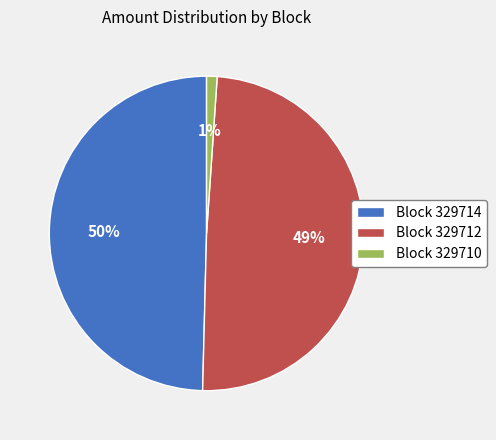

The Block 329710 slice represents 9% of the pie. True or false?

False